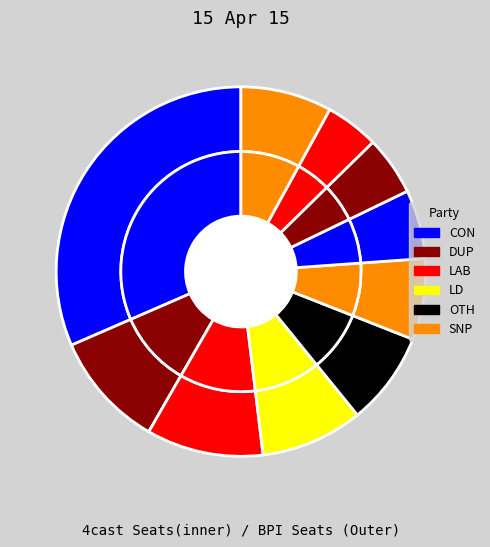

Is there a majority slice in this chart?

No